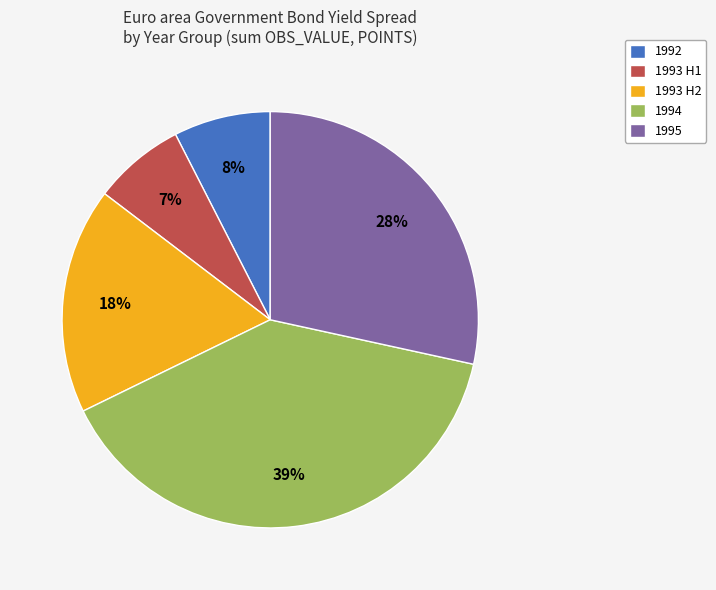

To the nearest percent, what is the average slice percentage?

20%